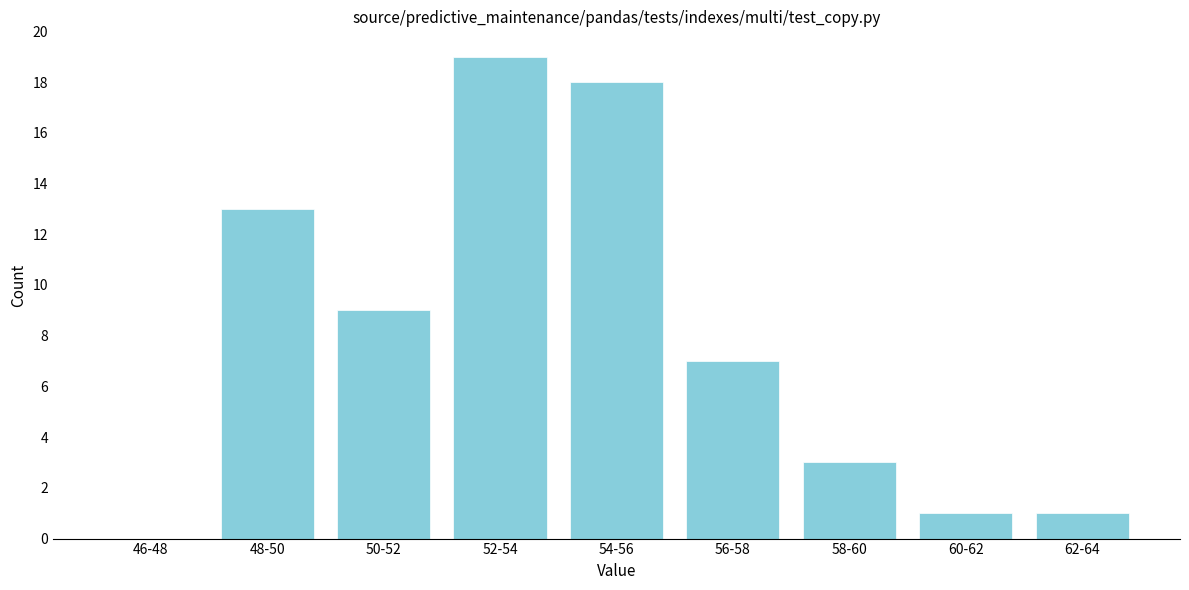

Reading right to left, extract all data points from this chart.

62-64=1	60-62=1	58-60=3	56-58=7	54-56=18	52-54=19	50-52=9	48-50=13	46-48=0